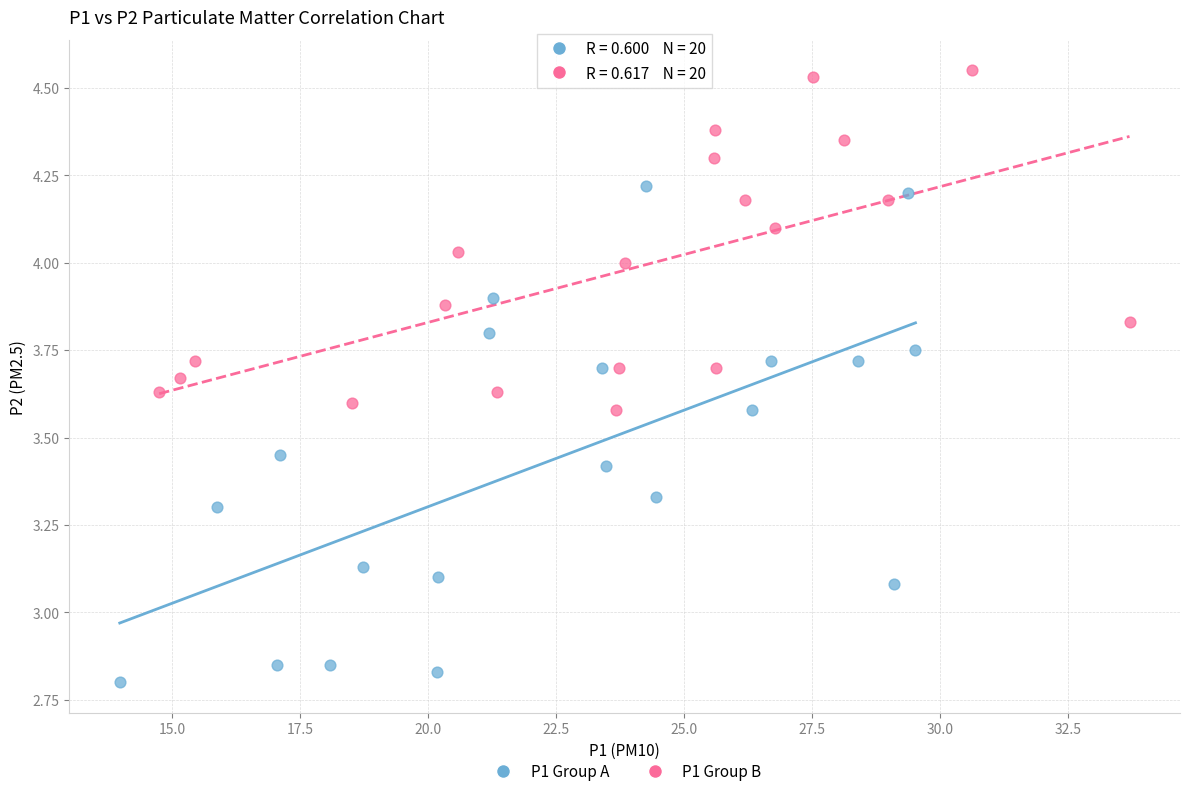

Which series reaches the maximum Y coordinate?

P1 Group B